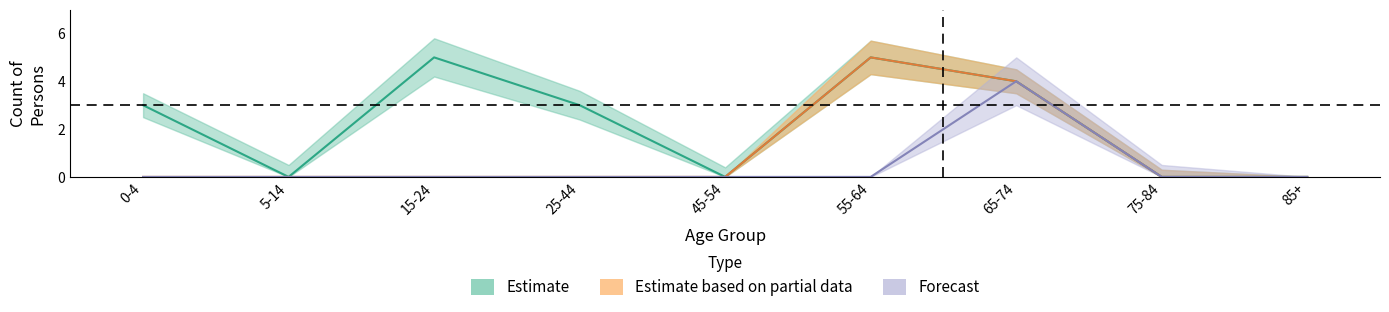

Reading left to right, transcribe all the data shown in this chart.

3	0	5	3	0	5	4	0	0